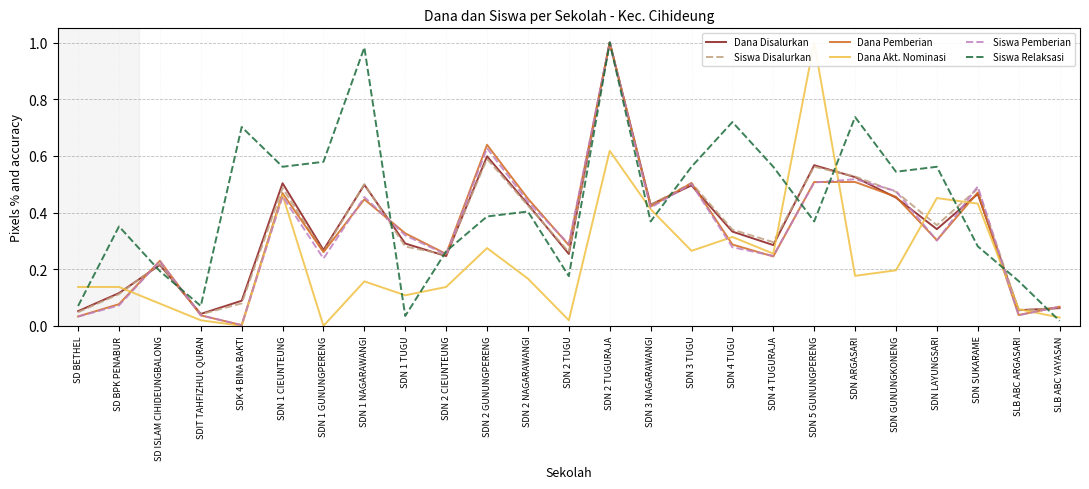

What are all the series names shown in the legend?

Dana Disalurkan, Siswa Disalurkan, Dana Pemberian, Dana Akt. Nominasi, Siswa Pemberian, Siswa Relaksasi